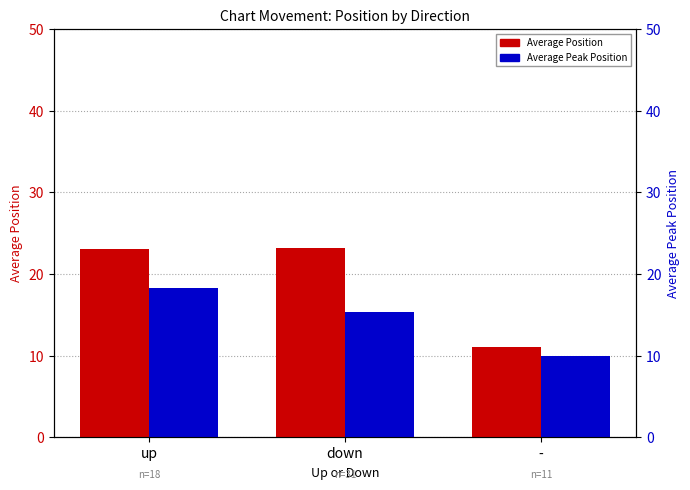

What is the highest value of the Average Position series?

23.2